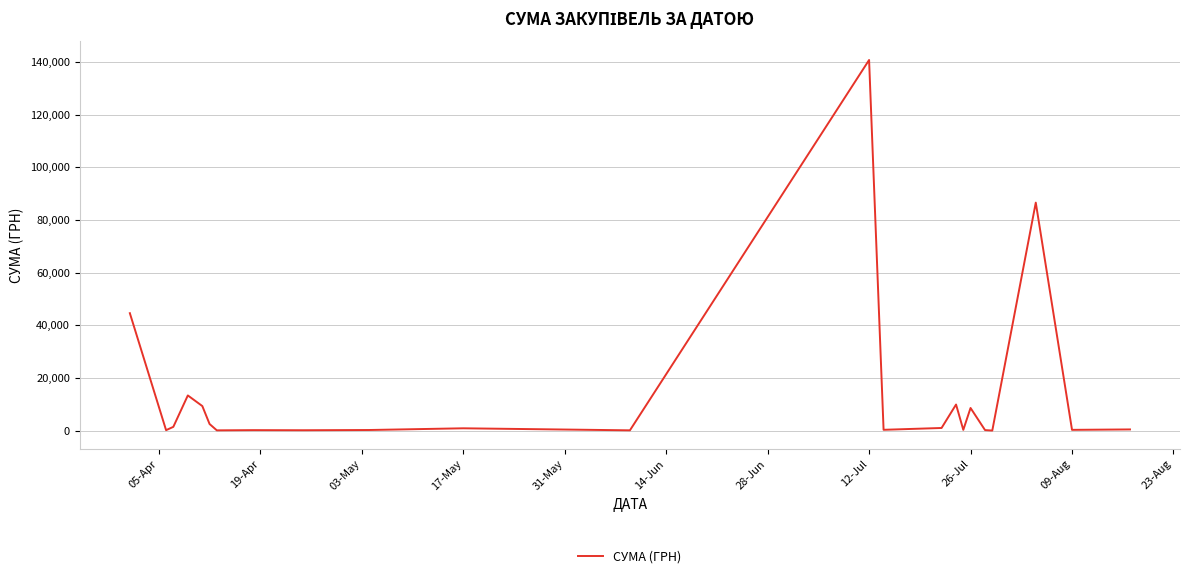

What is the difference between the maximum and second lowest values?

140532.3